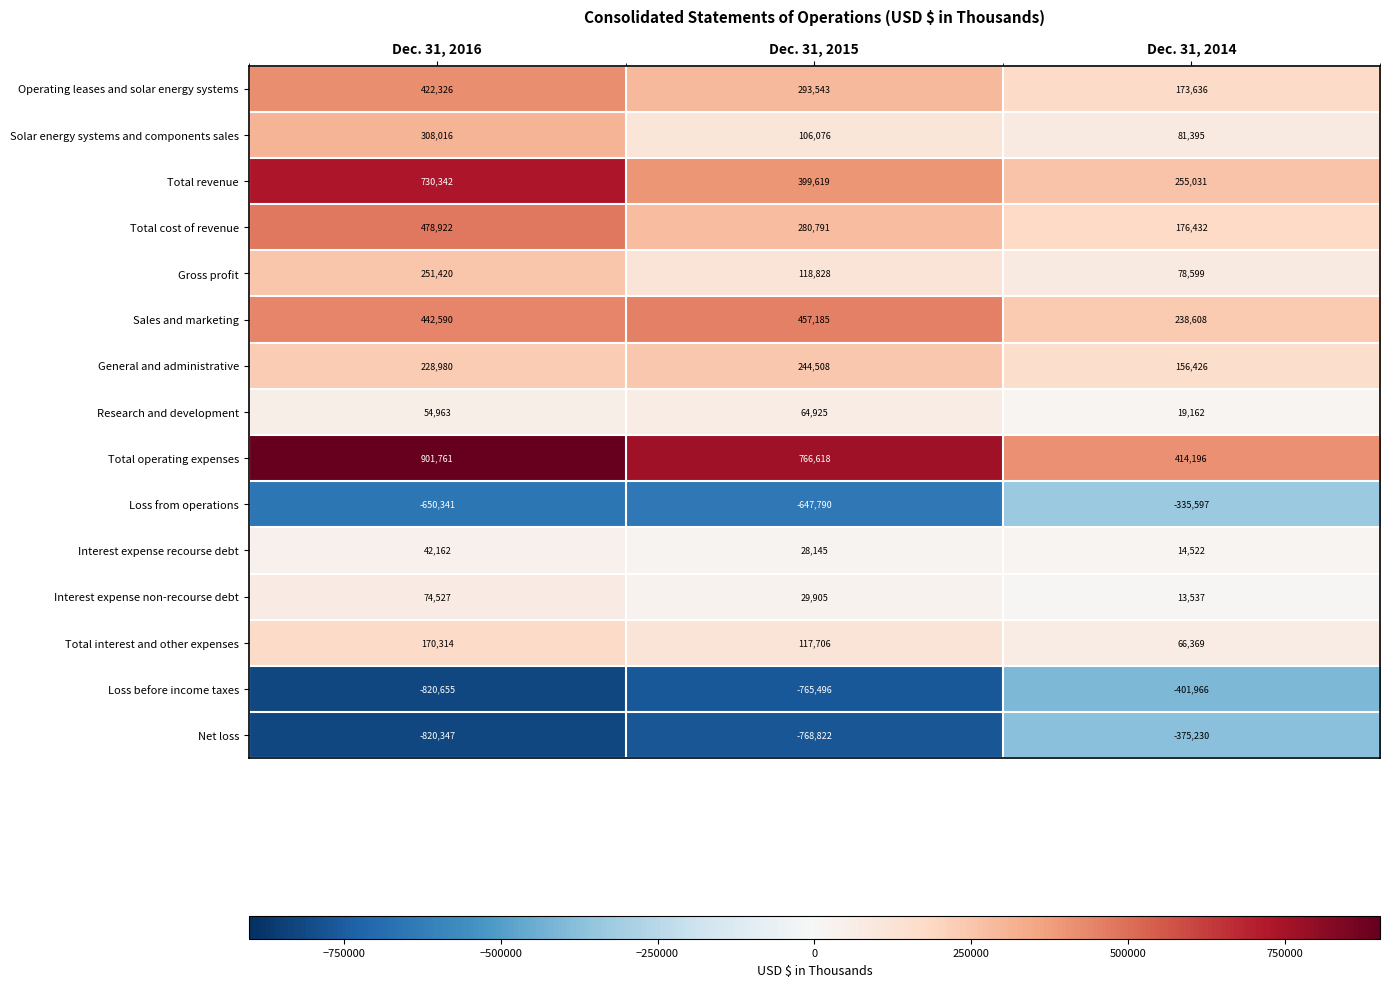

How many categories are shown in the chart?

3